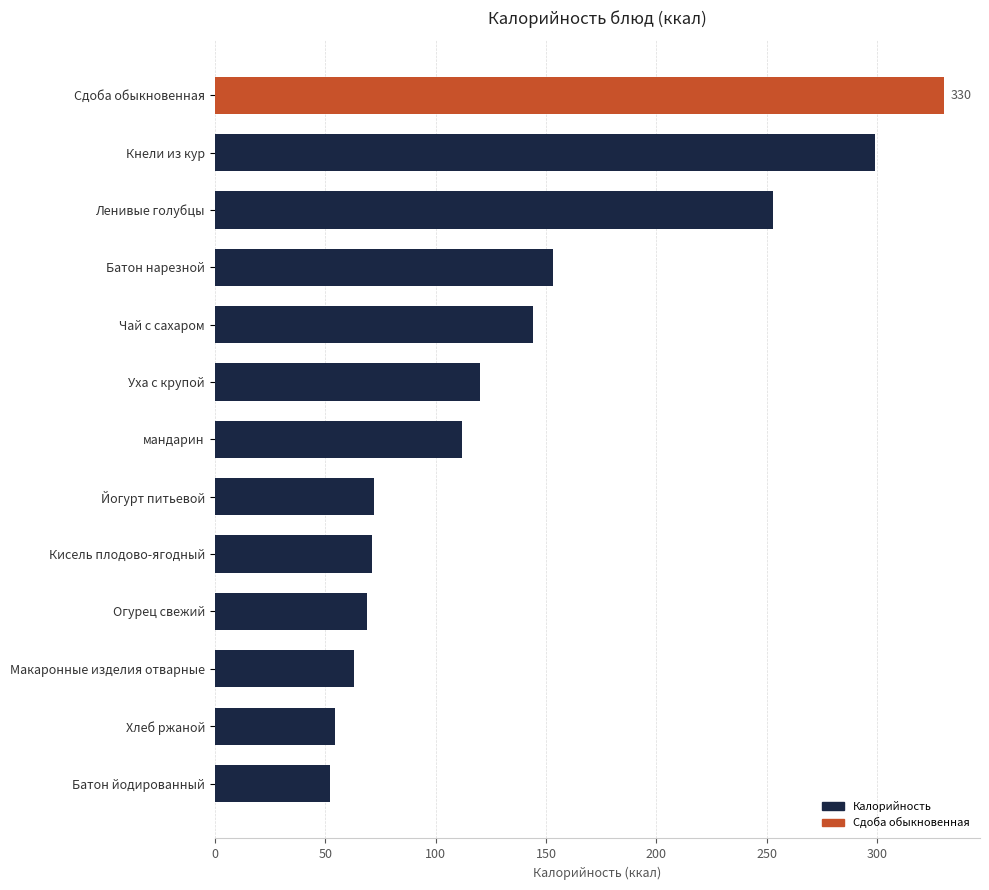

How many data points are less than 112?

6